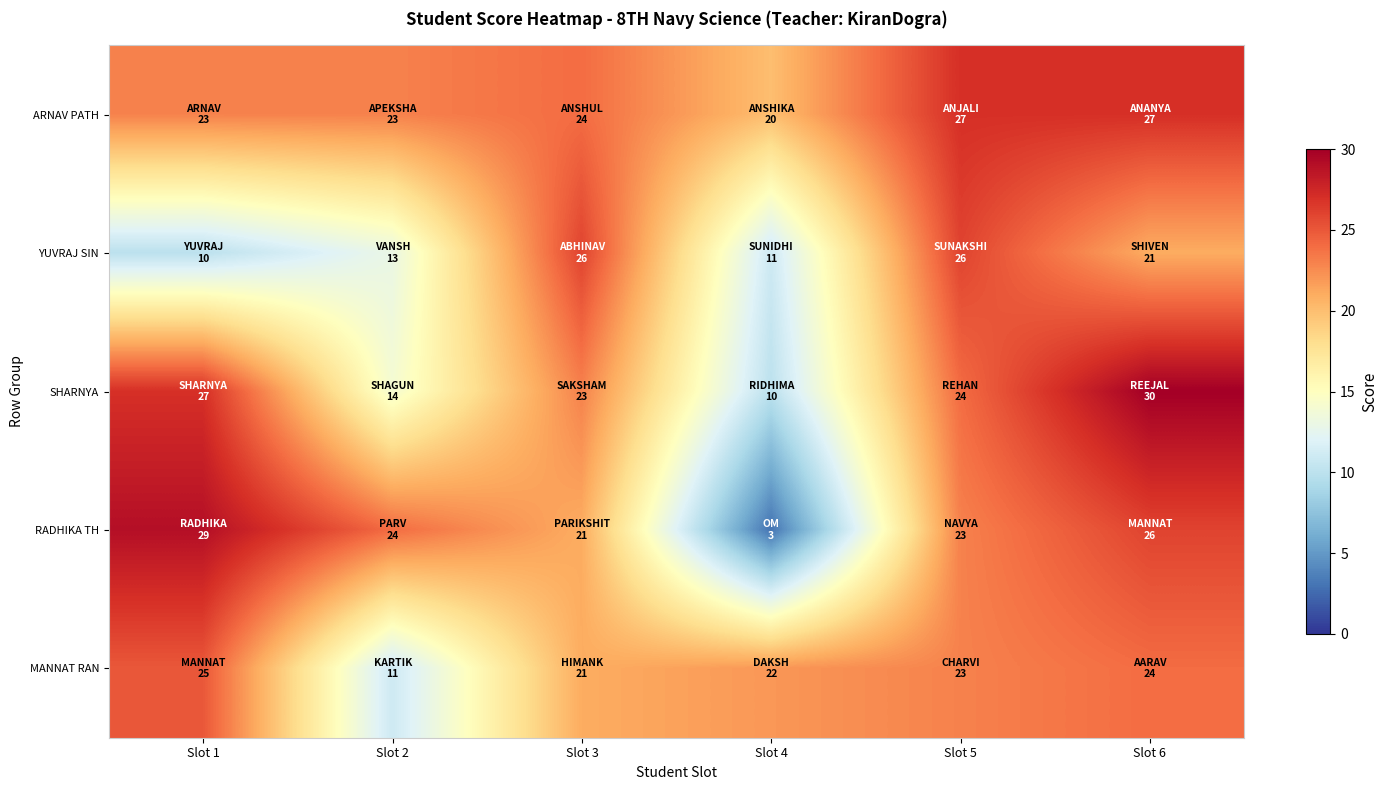

Which series changed the most between Slot 5 and Slot 6?

SHARNYA